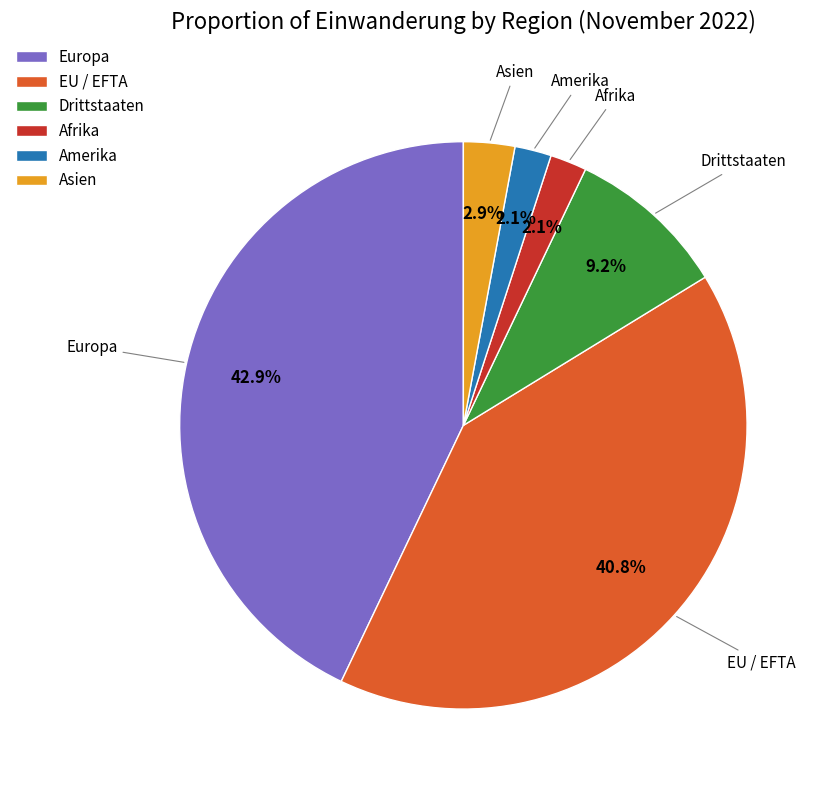

Which slice is the largest?

Europa